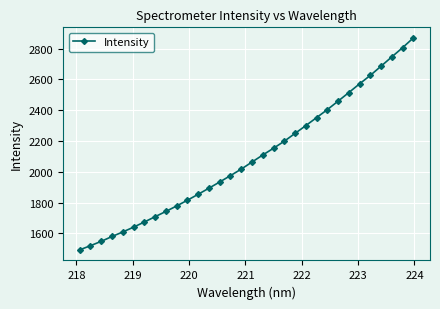

What is the sum of all values?

66884.7